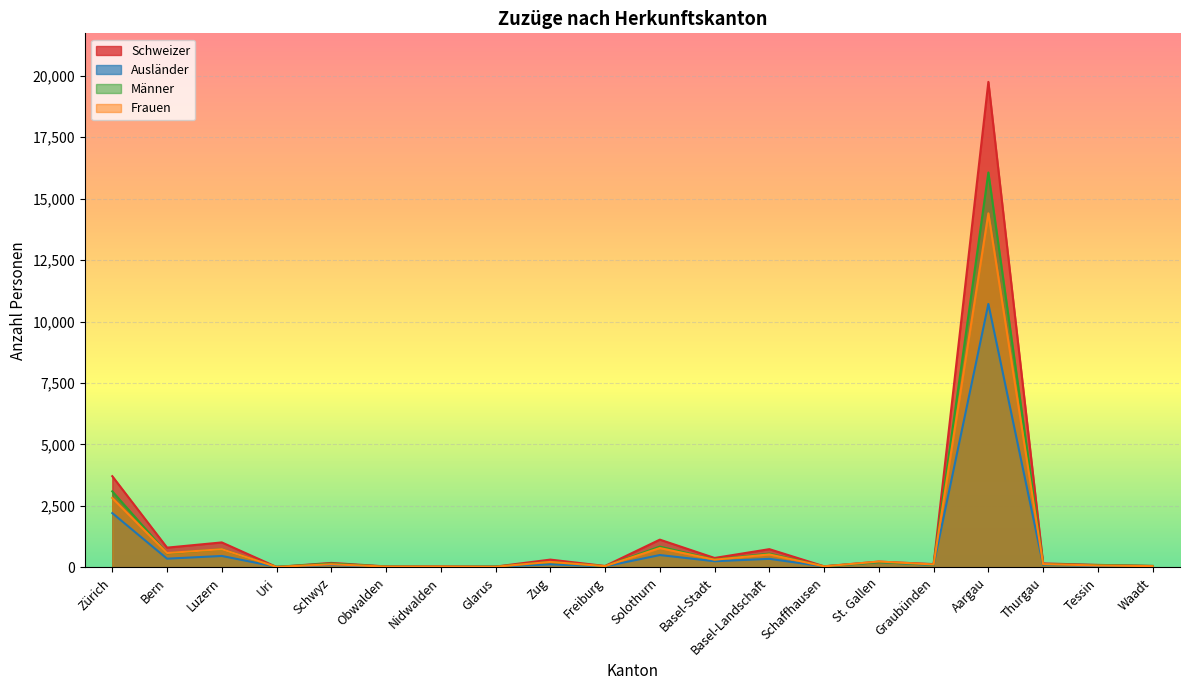

What is the value of the Schweizer point at the 19th from the left?

101